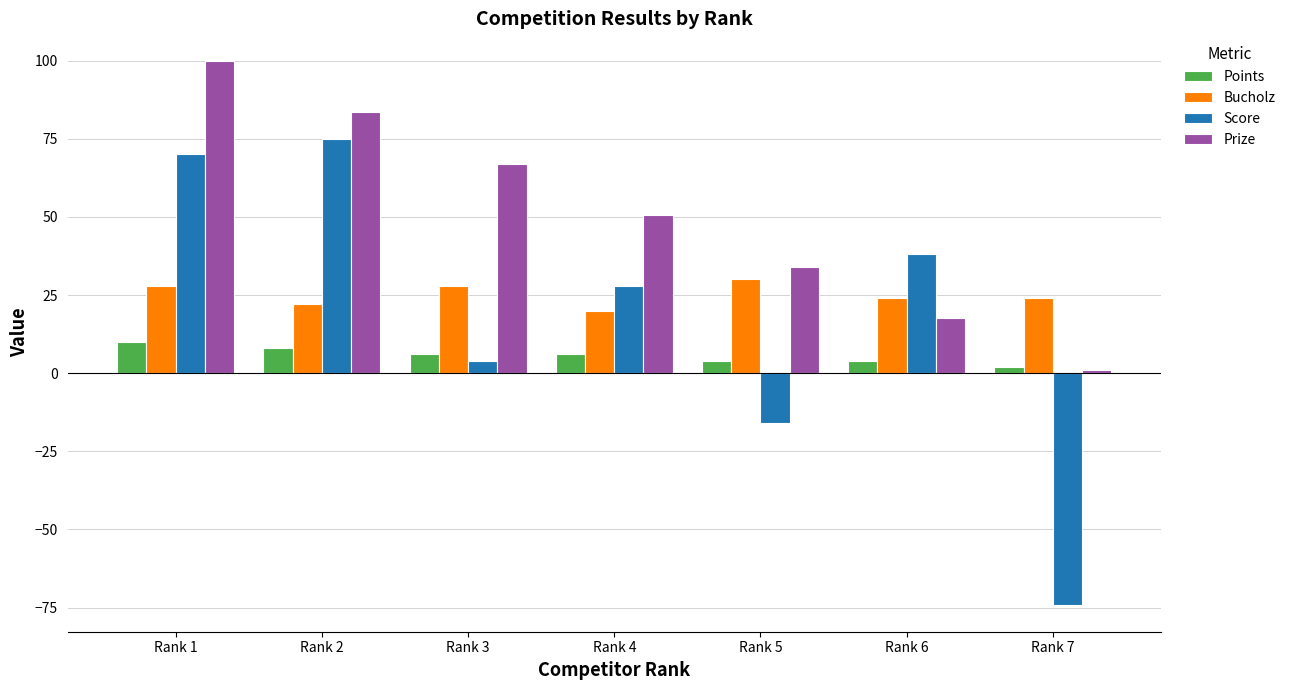

Which series has the largest range (max minus min)?

Score